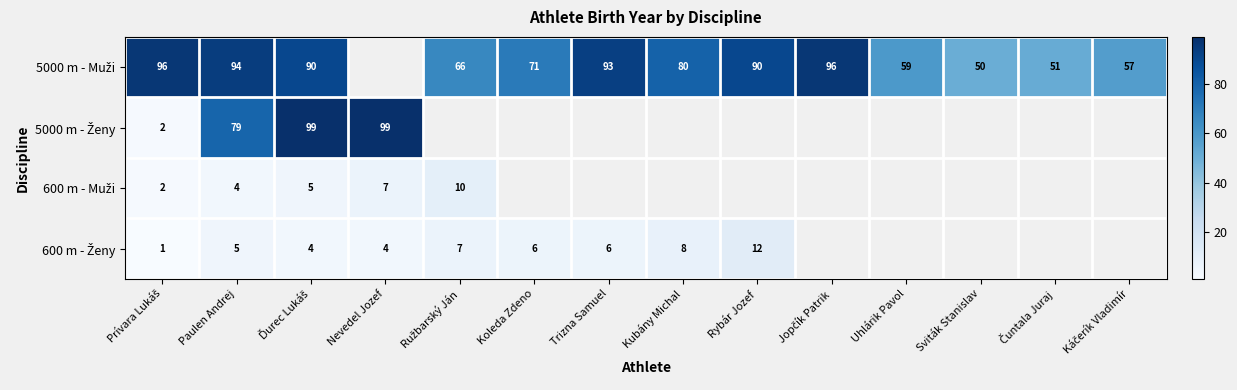

Where is 5000 m - Muži nearest to the value 73?

Koleda Zdeno